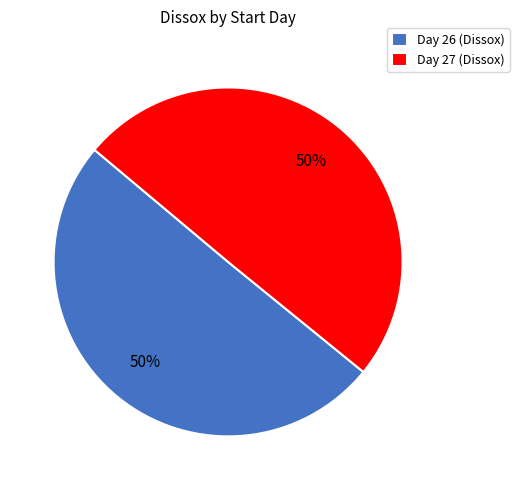

Do Day 26 (Dissox) and Day 27 (Dissox) together represent more than half of the pie?

Yes